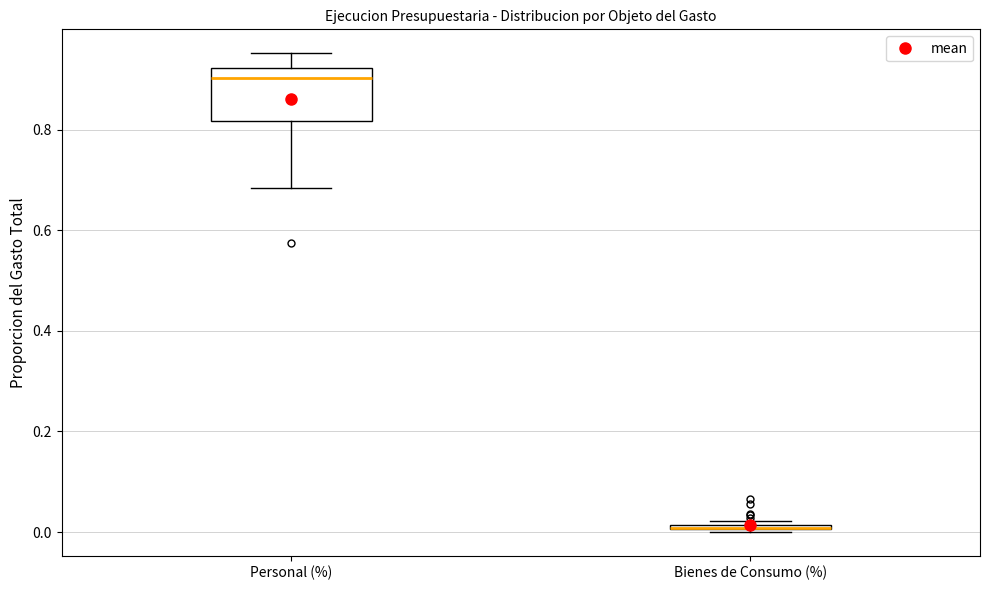

Which box is the tallest, from its lower edge to its upper edge?

Personal (%)